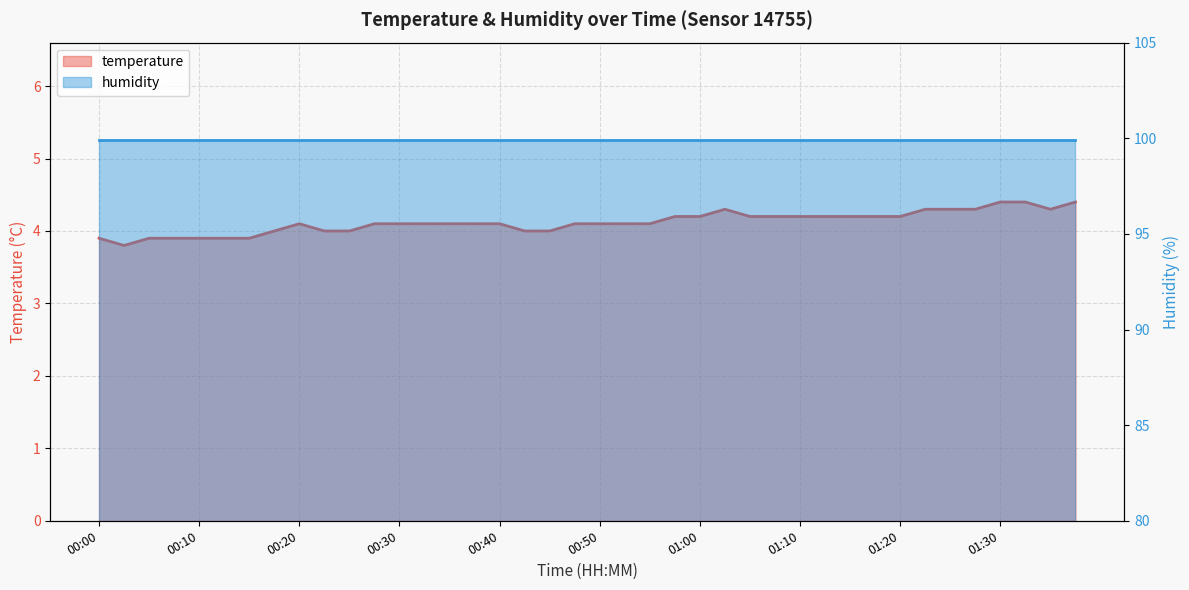

Reading right to left, extract all data points from this chart.

01:37=4.4	01:34=4.3	01:32=4.4	01:30=4.4	01:27=4.3	01:25=4.3	01:22=4.3	01:20=4.2	01:17=4.2	01:15=4.2	01:12=4.2	01:10=4.2	01:07=4.2	01:05=4.2	01:02=4.3	01:00=4.2	00:57=4.2	00:55=4.1	00:52=4.1	00:50=4.1	00:47=4.1	00:45=4.0	00:42=4.0	00:40=4.1	00:37=4.1	00:35=4.1	00:32=4.1	00:30=4.1	00:27=4.1	00:25=4.0	00:22=4.0	00:20=4.1	00:17=4.0	00:15=3.9	00:12=3.9	00:10=3.9	00:07=3.9	00:05=3.9	00:02=3.8	00:00=3.9